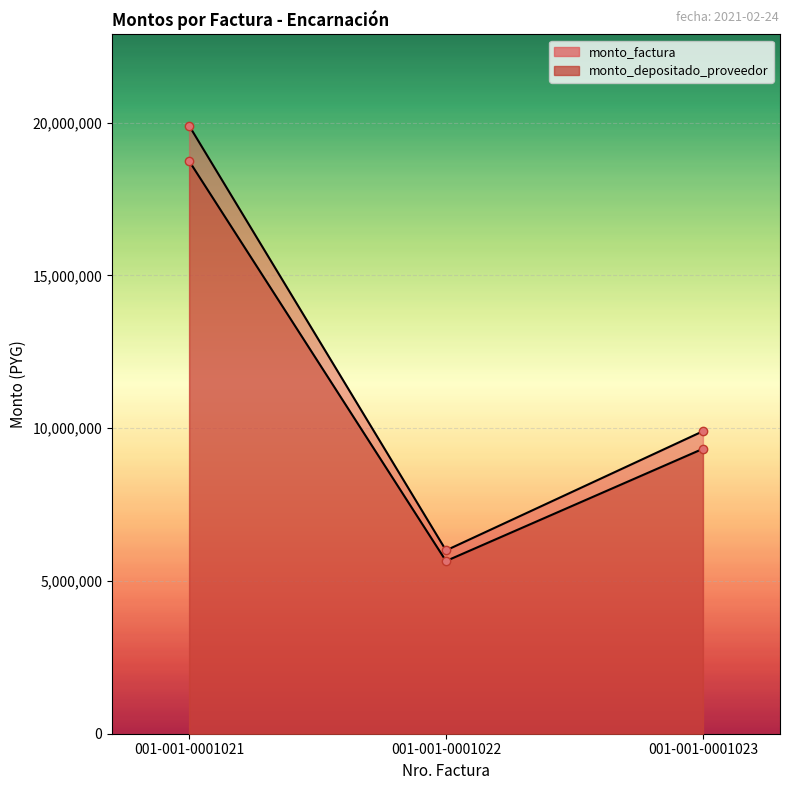

Is it true that monto_depositado_proveedor equals 1962677 at 001-001-0001023?

False